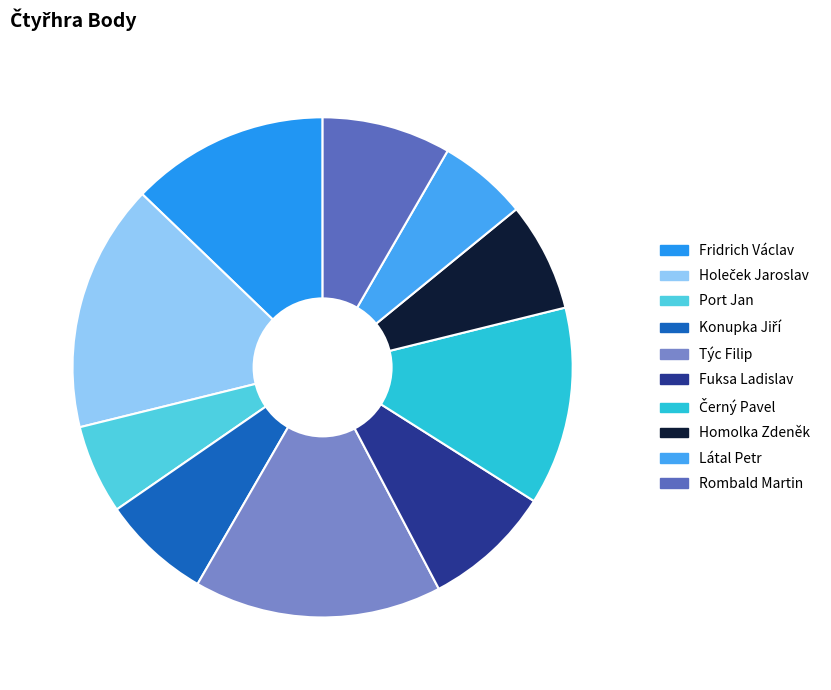

The Týc Filip slice represents 16% of the pie. True or false?

True